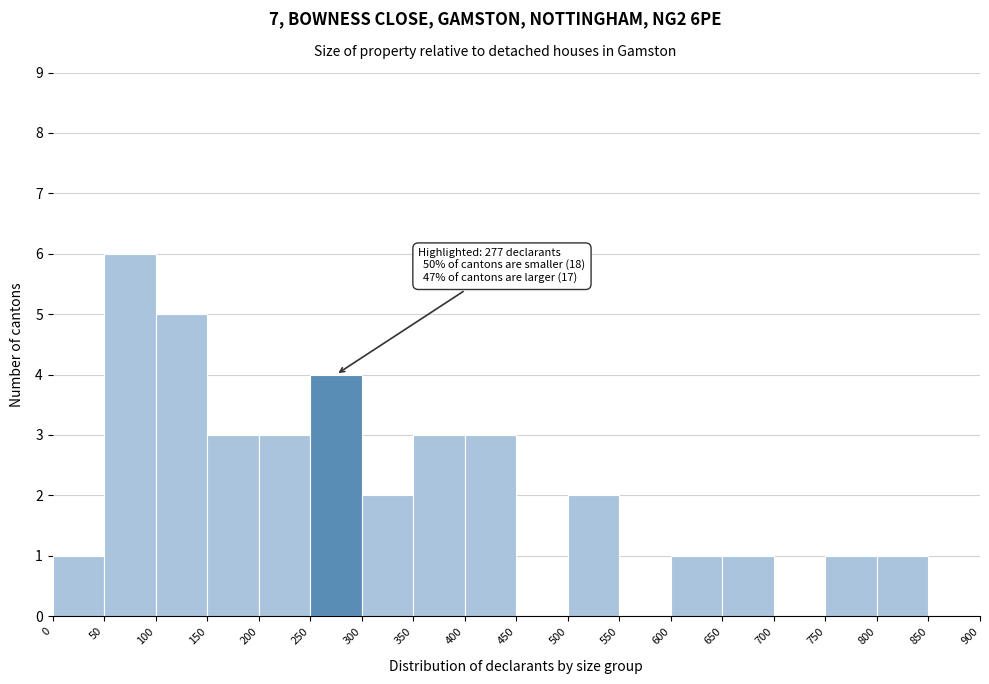

Over which range of the x-axis is the bar tallest?

50 to 100